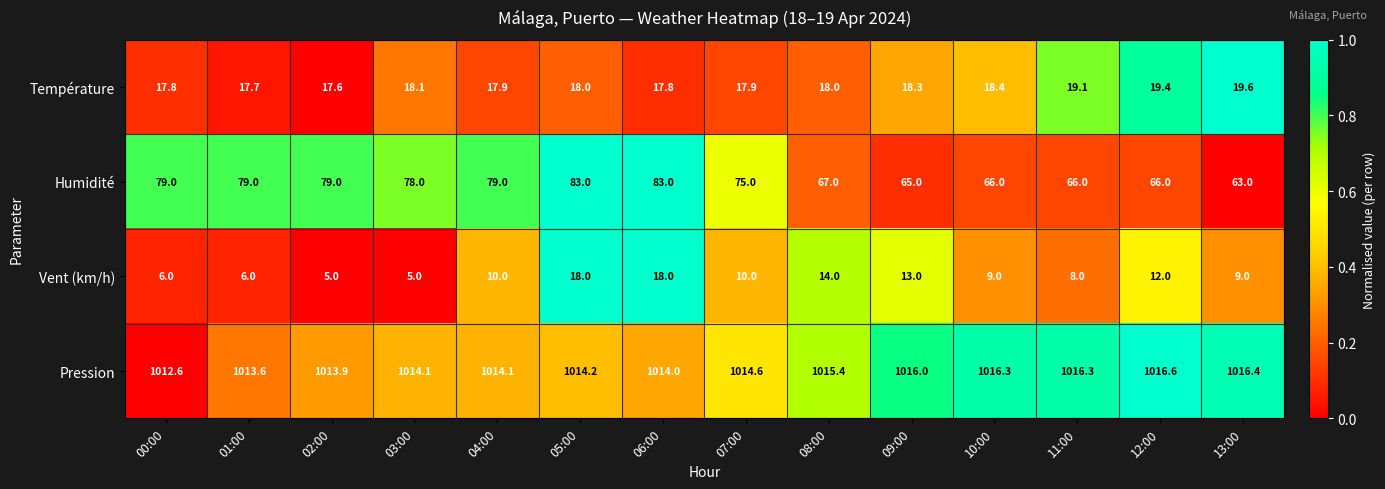

What is the highest value of the Humidité series?

83.0